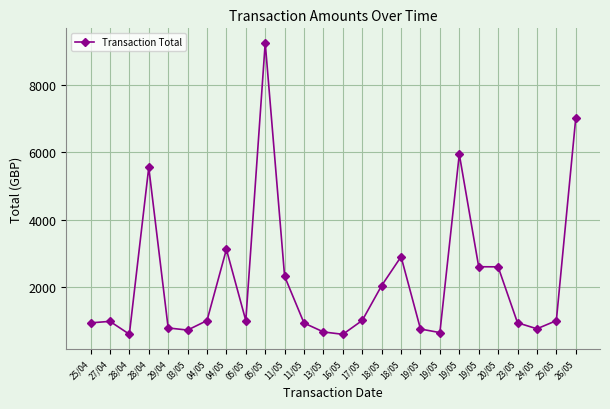

Is it true that the value at 29/04 is 533.2?

False